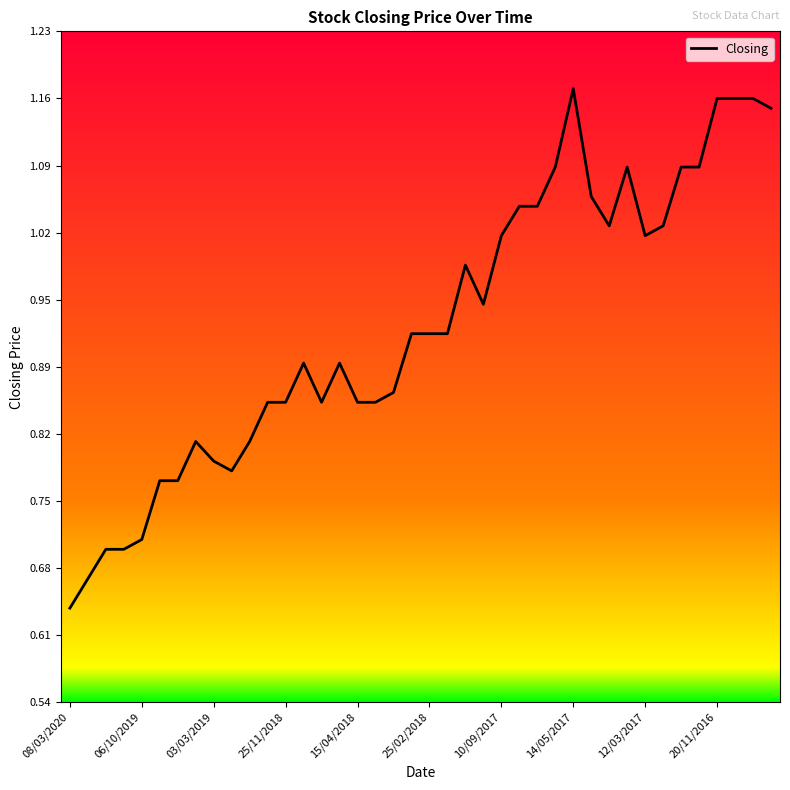

What is the maximum value shown in the chart?

1.2